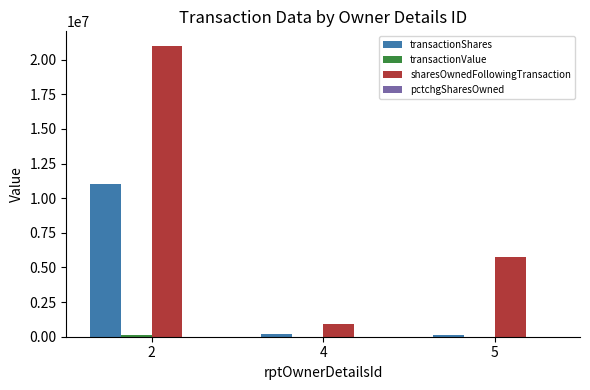

What is the greatest value displayed?

21000000